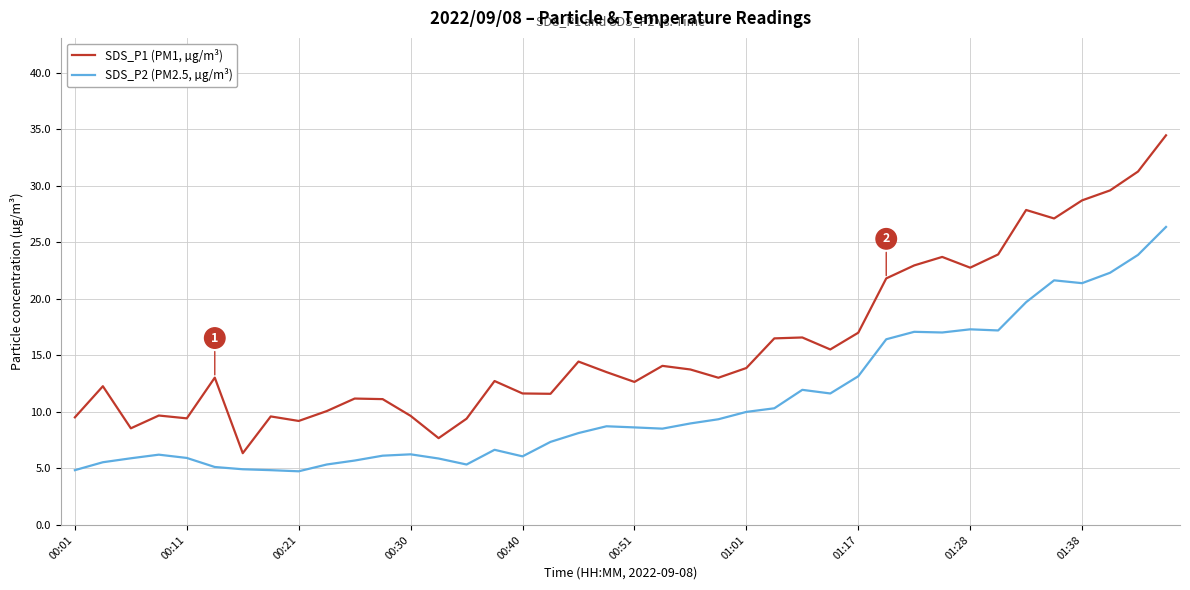

List the series in order of their overall mean, highest first.

SDS_P1 (PM1, µg/m³), SDS_P2 (PM2.5, µg/m³)